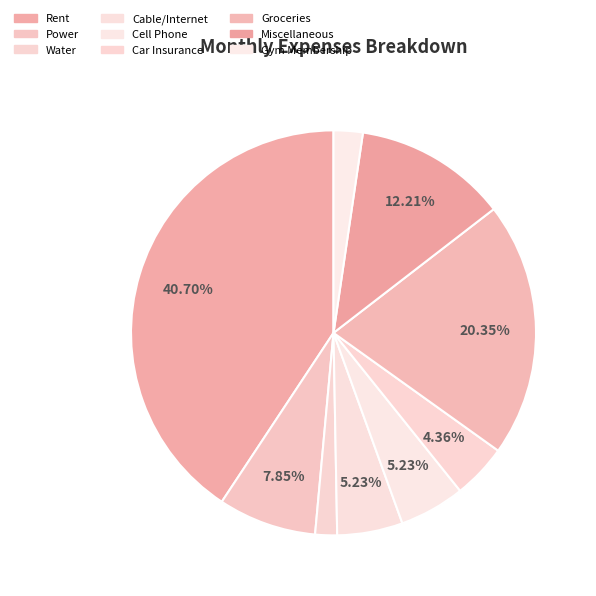

The Rent slice represents 34% of the pie. True or false?

False